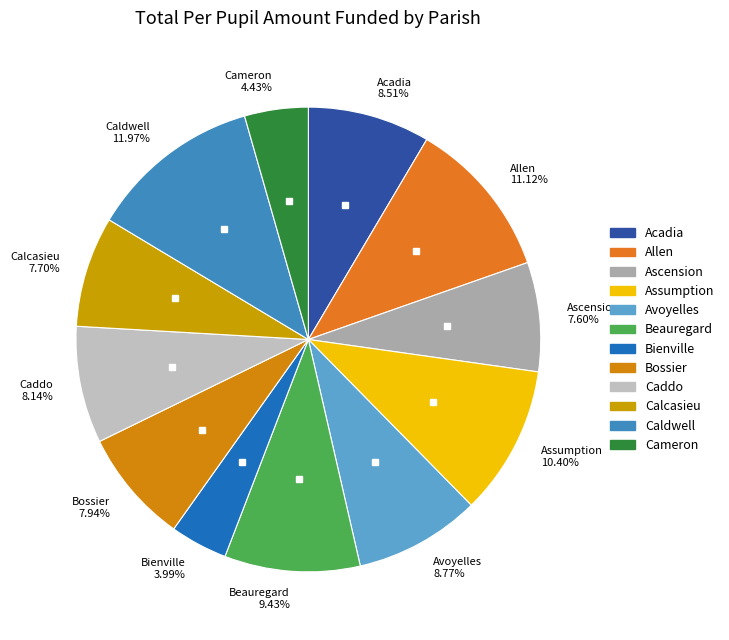

What percentage is NOT represented by Ascension?

92.4%